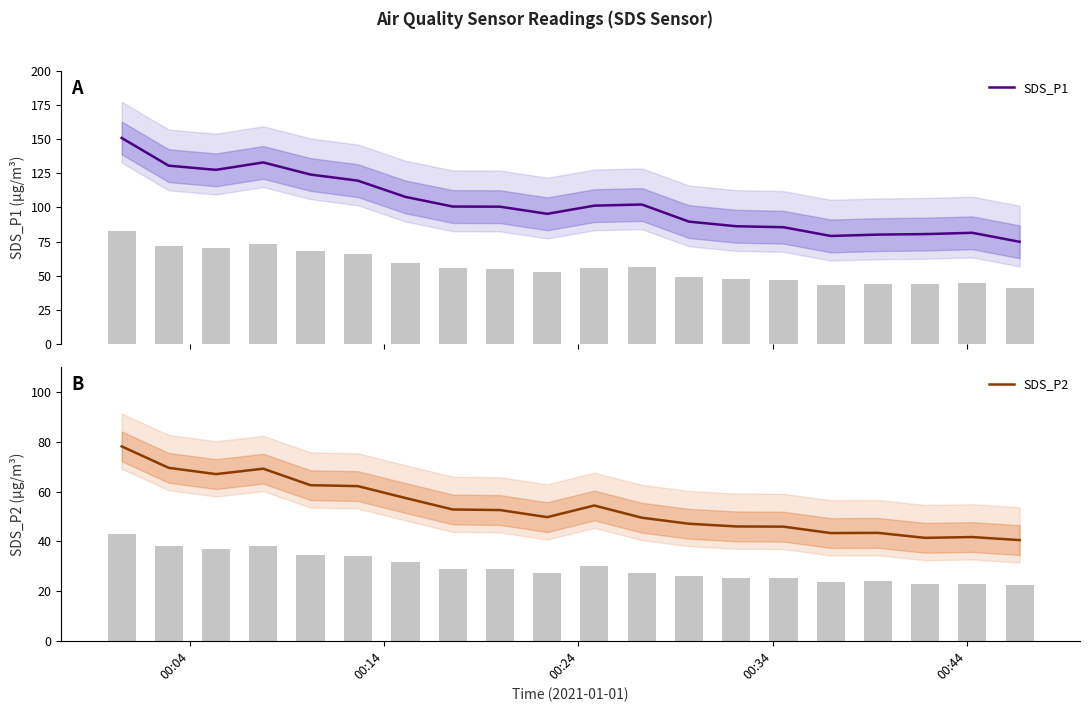

What is the minimum value for SDS_P1?

74.8